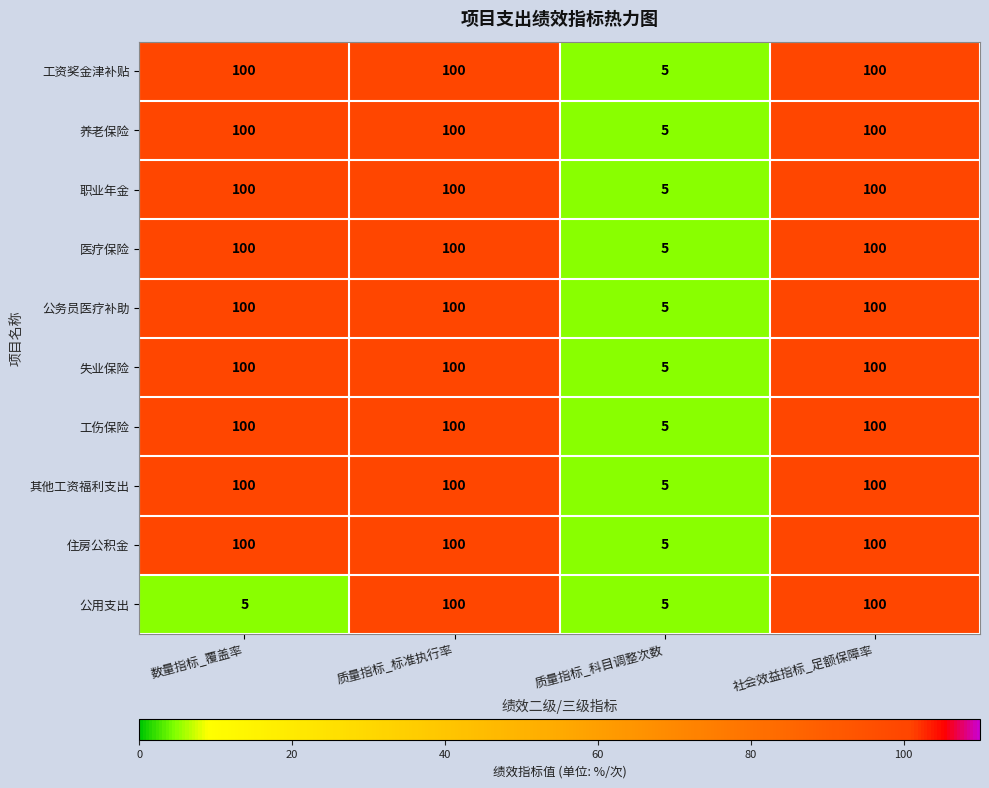

What is the maximum value shown in the chart?

100